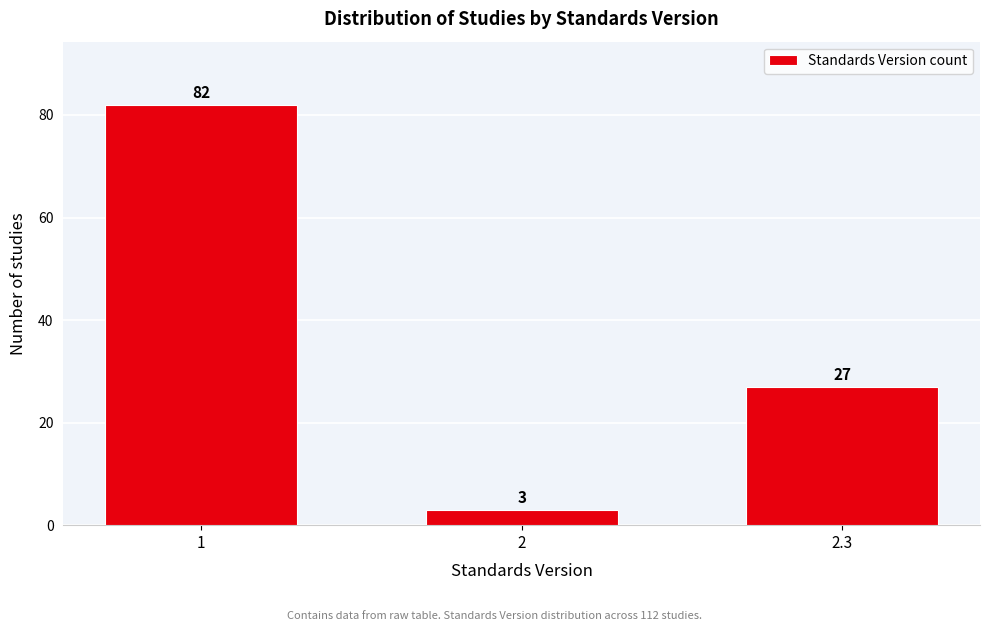

Reading left to right, extract all data points from this chart.

1=82	2=3	2.3=27